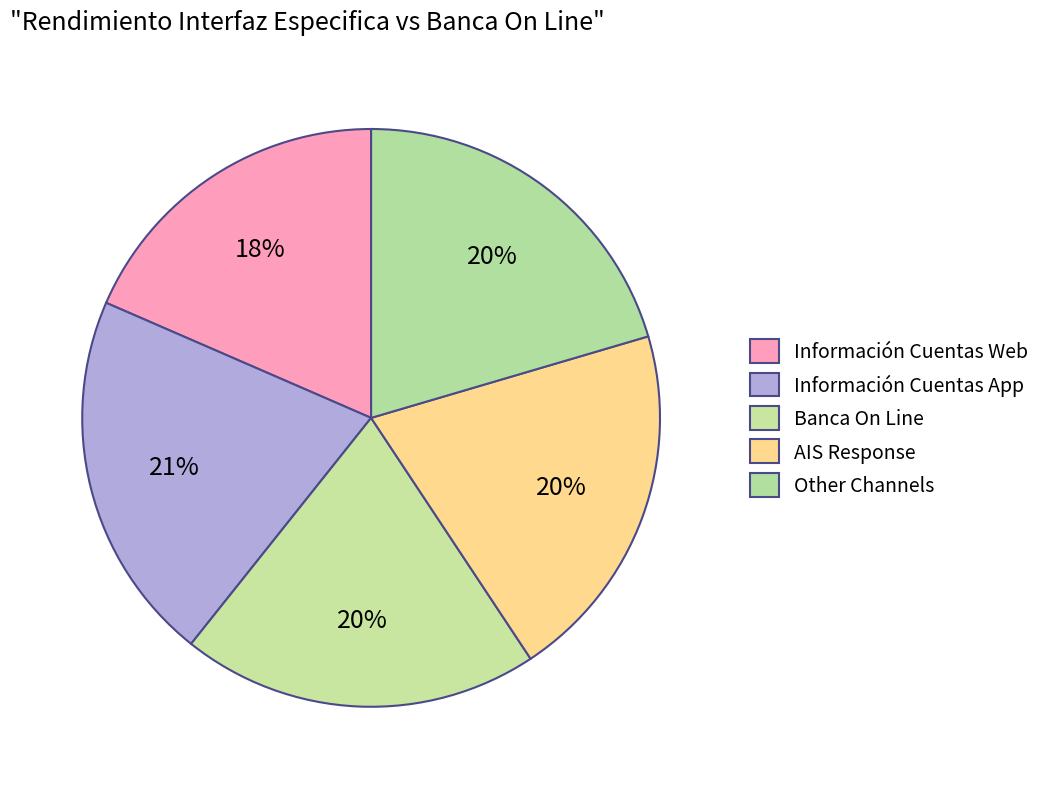

How many slices are in this pie chart?

5